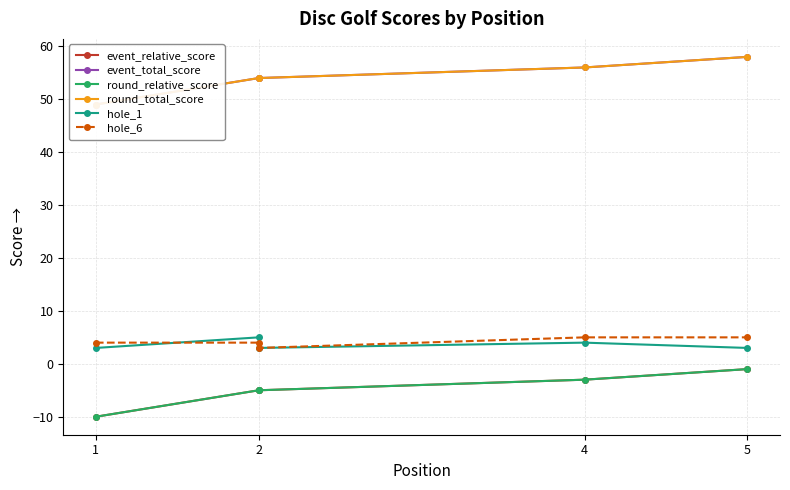

What are all the series names shown in the legend?

event_relative_score, event_total_score, round_relative_score, round_total_score, hole_1, hole_6